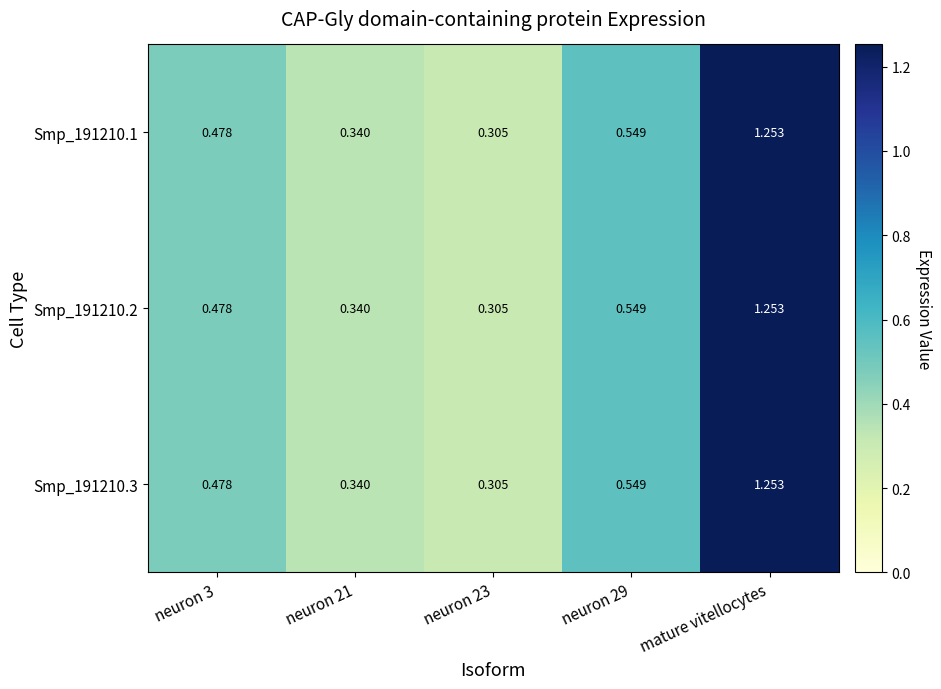

At which category is the sum across all series the highest?

mature vitellocytes